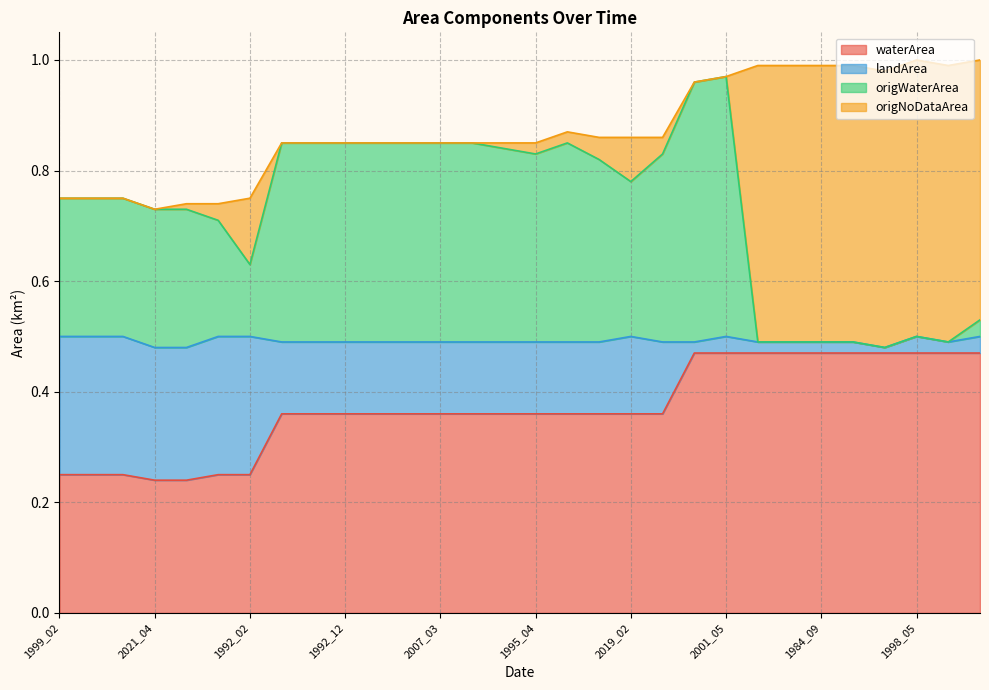

What is the difference between the landArea values at 2007_03 and 1999_02?

0.1